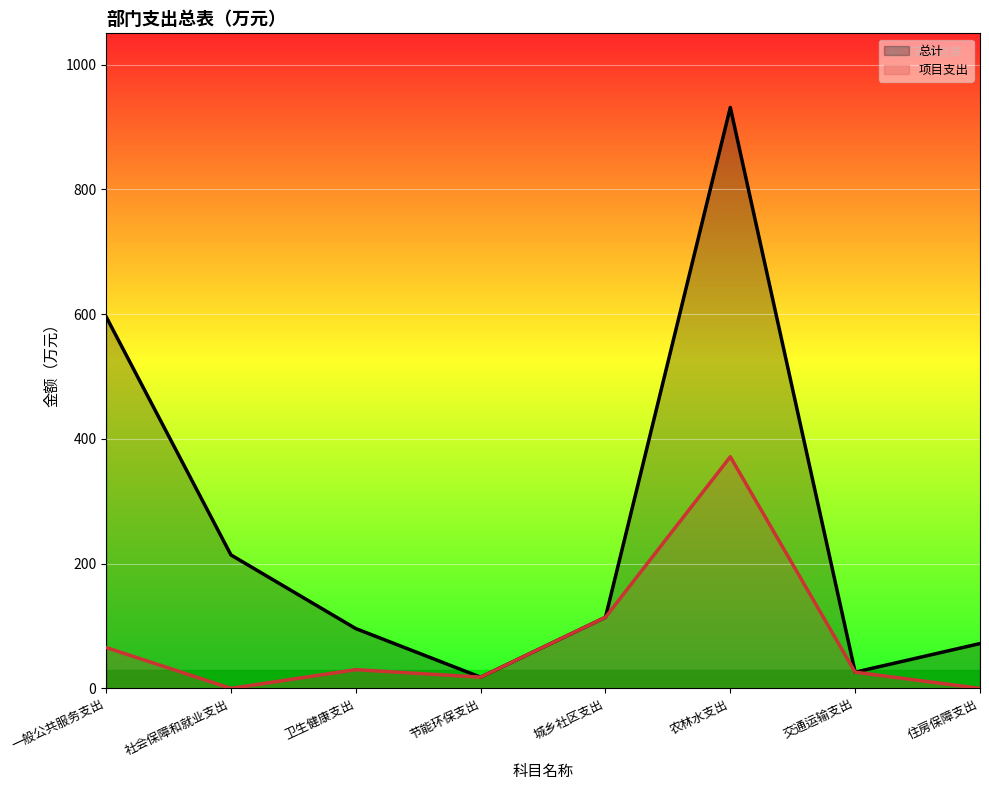

True or false: 项目支出 has more than 2 points higher than both neighbors.

False